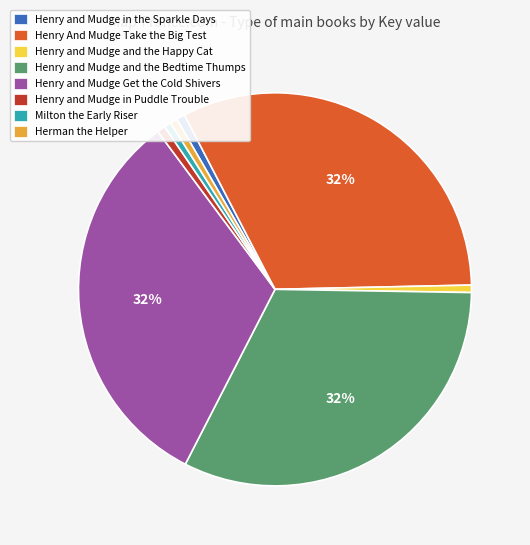

How many slices are in this pie chart?

8